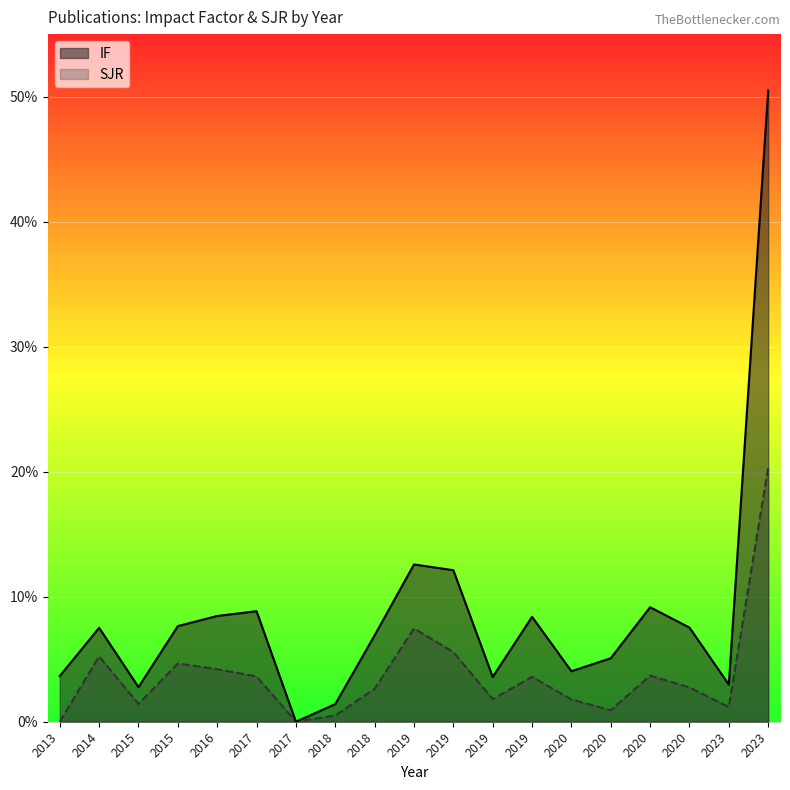

Reading right to left, extract all data points from this chart.

IF: 50.5	3.0	7.5	9.2	5.1	4.0	8.4	3.6	12.1	12.6	6.9	1.4	0.0	8.8	8.5	7.7	2.8	7.5	3.7
SJR: 20.3	1.2	2.7	3.7	0.9	1.8	3.6	1.8	5.6	7.5	2.6	0.5	0.0	3.6	4.2	4.7	1.4	5.2	0.0